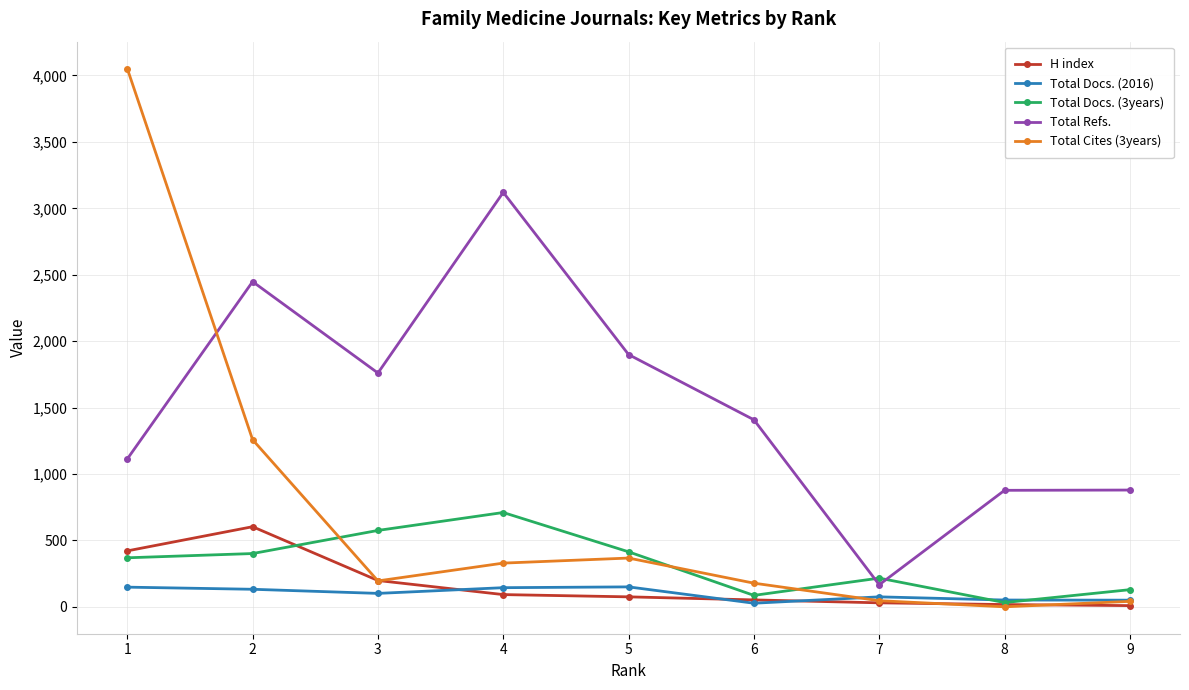

Is the value of H index at 4 greater than the value of Total Cites (3years) at 4?

No